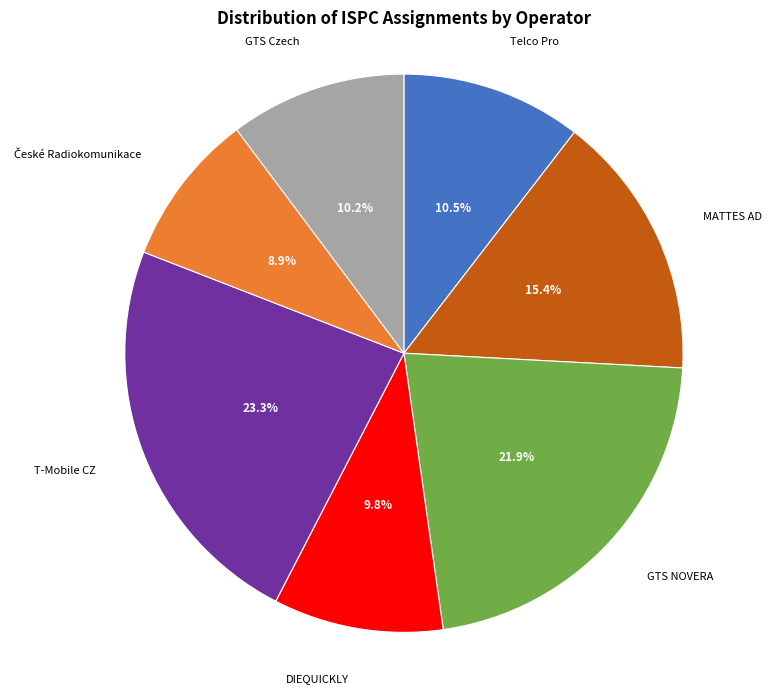

Which slice is the largest?

T-Mobile CZ